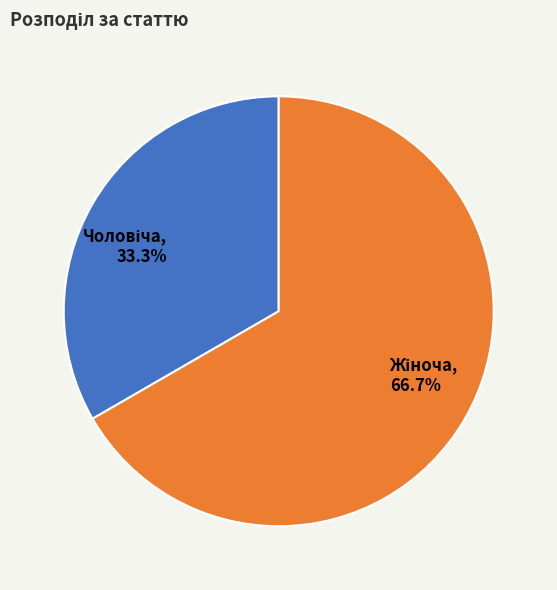

How many segments does this pie chart have?

2